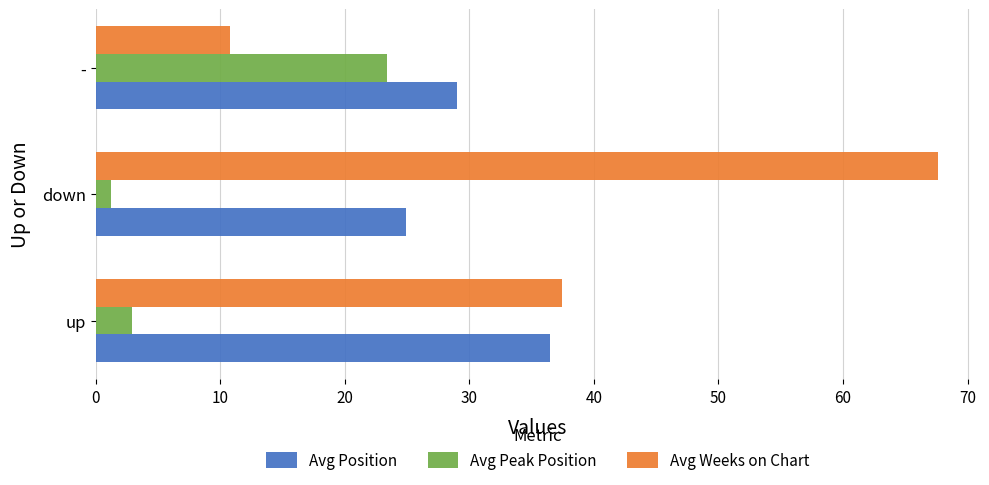

List the series in order of their peak value, lowest first.

Avg Peak Position, Avg Position, Avg Weeks on Chart